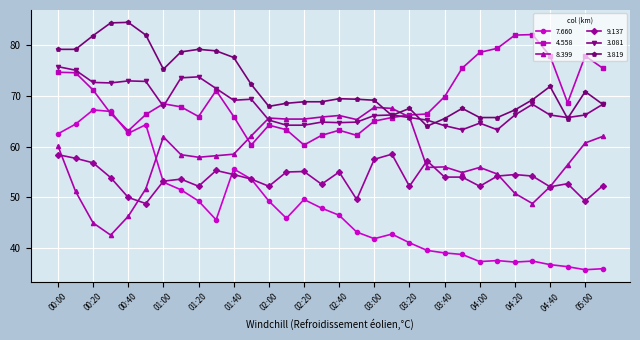

Which series has the largest range (max minus min)?

7.660